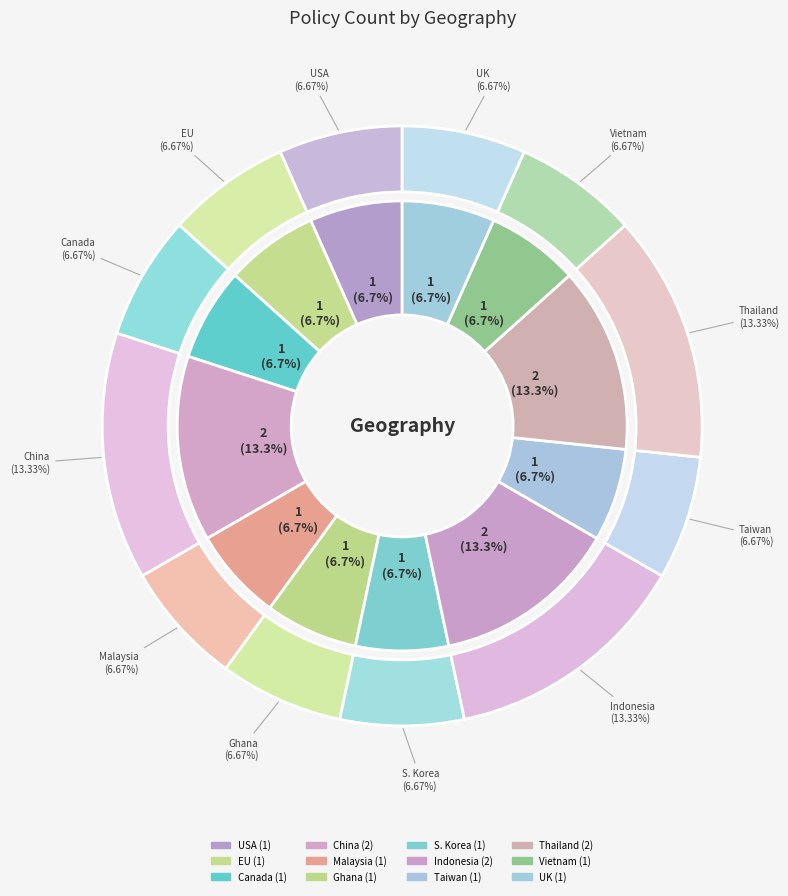

How many slices are in this pie chart?

12